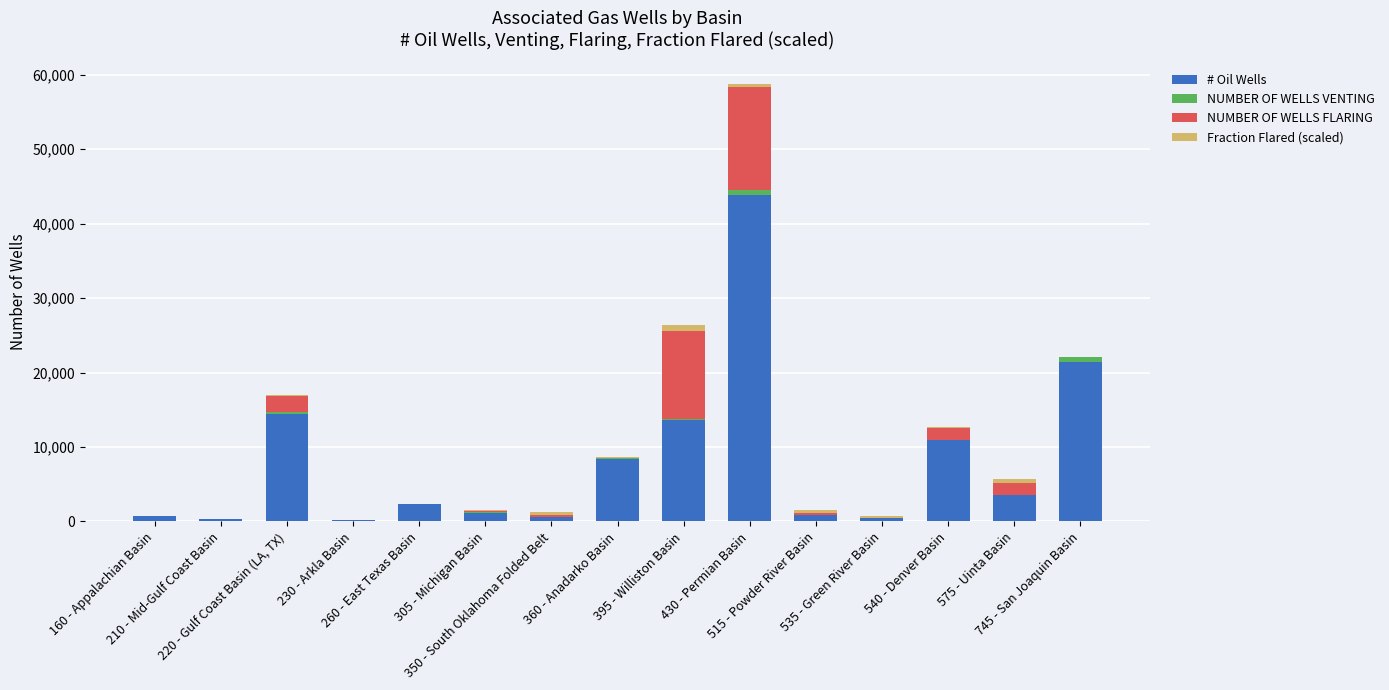

Count the number of data series in this chart.

4